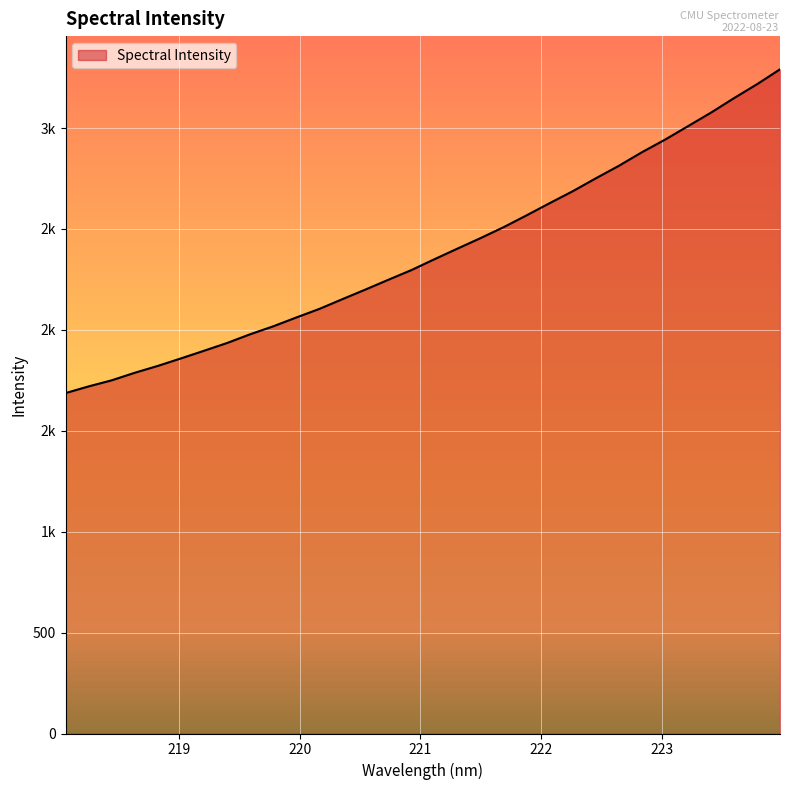

Is this an area chart (filled region under the line)?

Yes